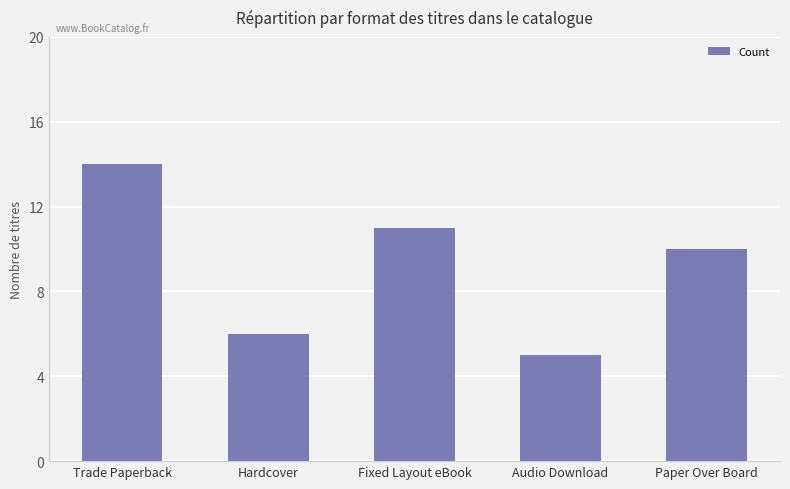

Between Audio Download and Hardcover, which is larger?

Hardcover